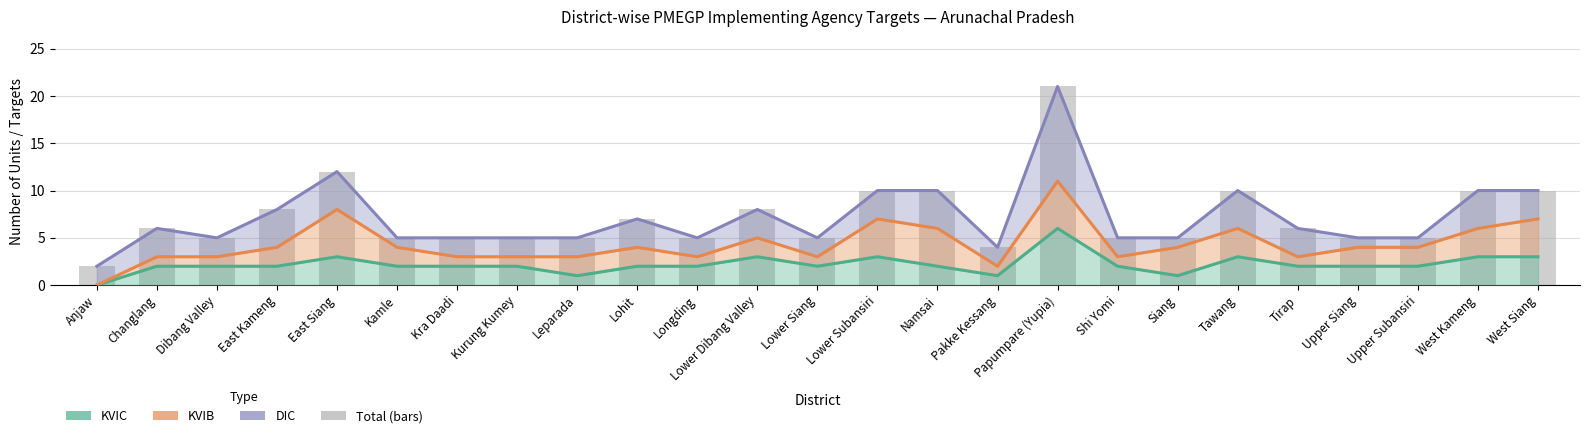

What is the label of the 2nd bar from the right?

West Kameng